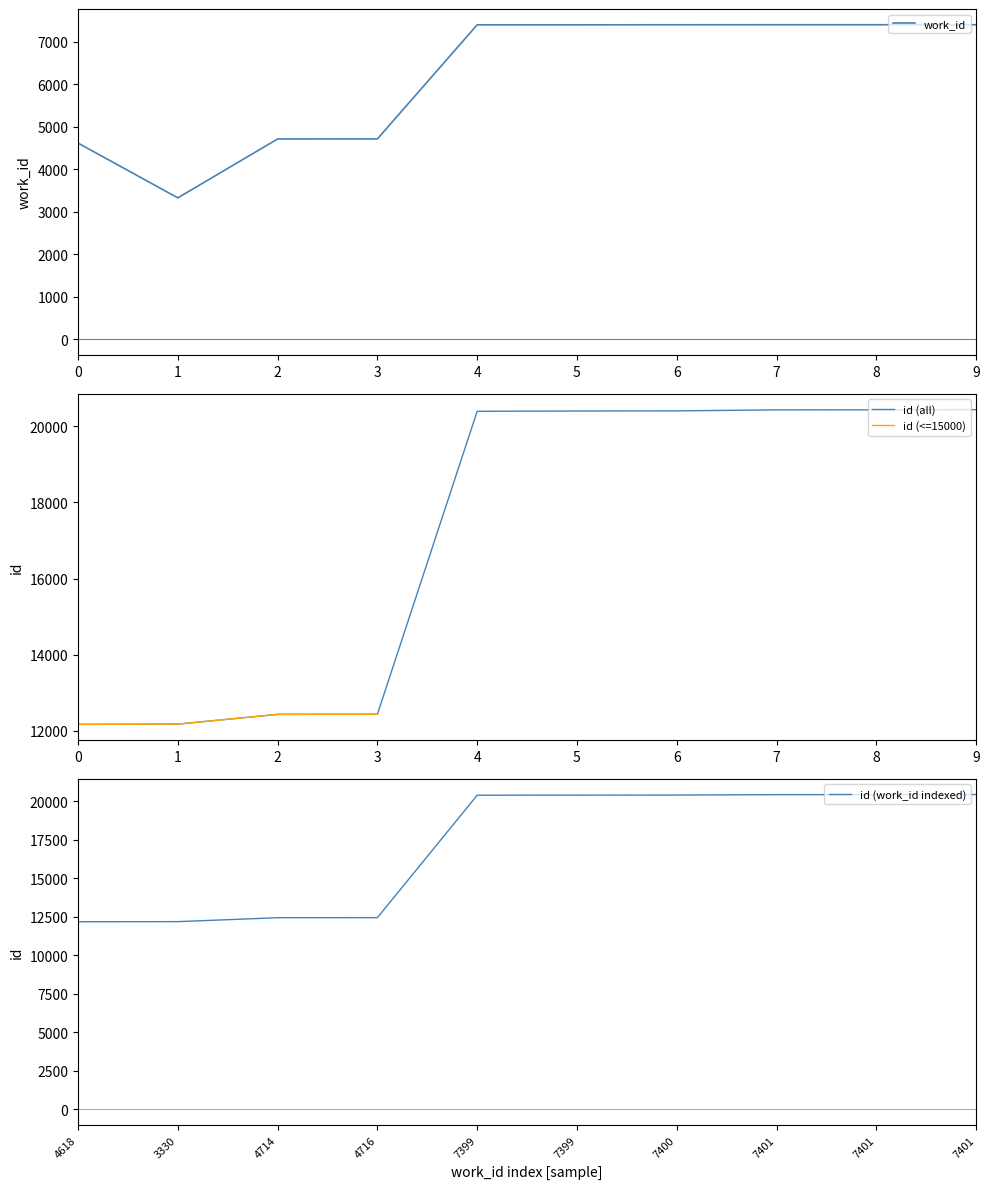

Which category has the lowest value in the work_id series?

1